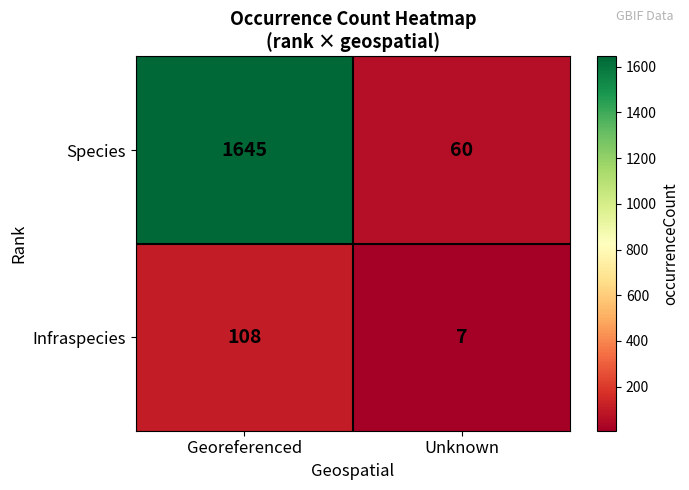

Rank the categories by Species value from highest to lowest.

Georeferenced, Unknown